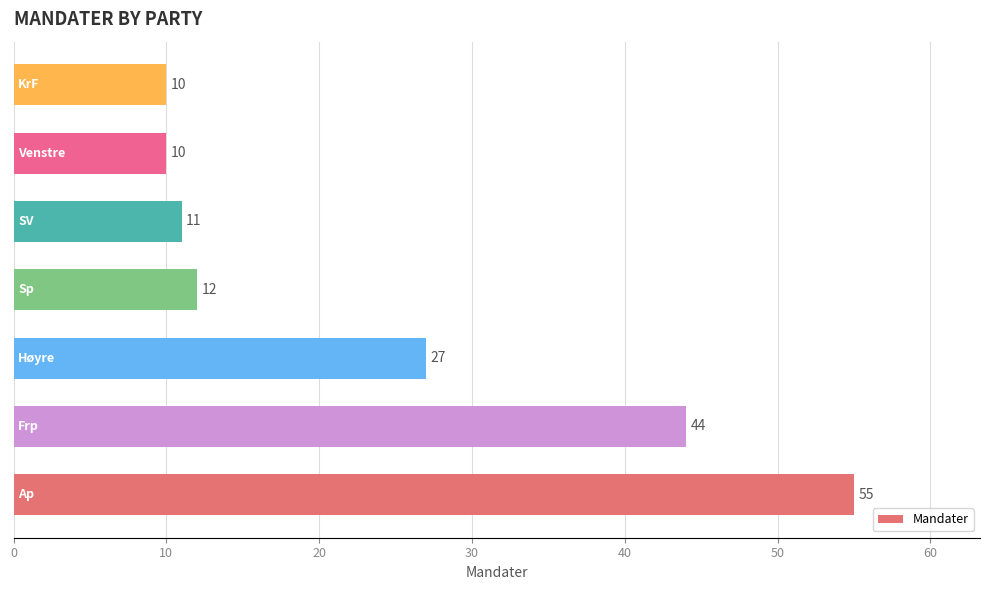

What is the smallest value displayed?

10